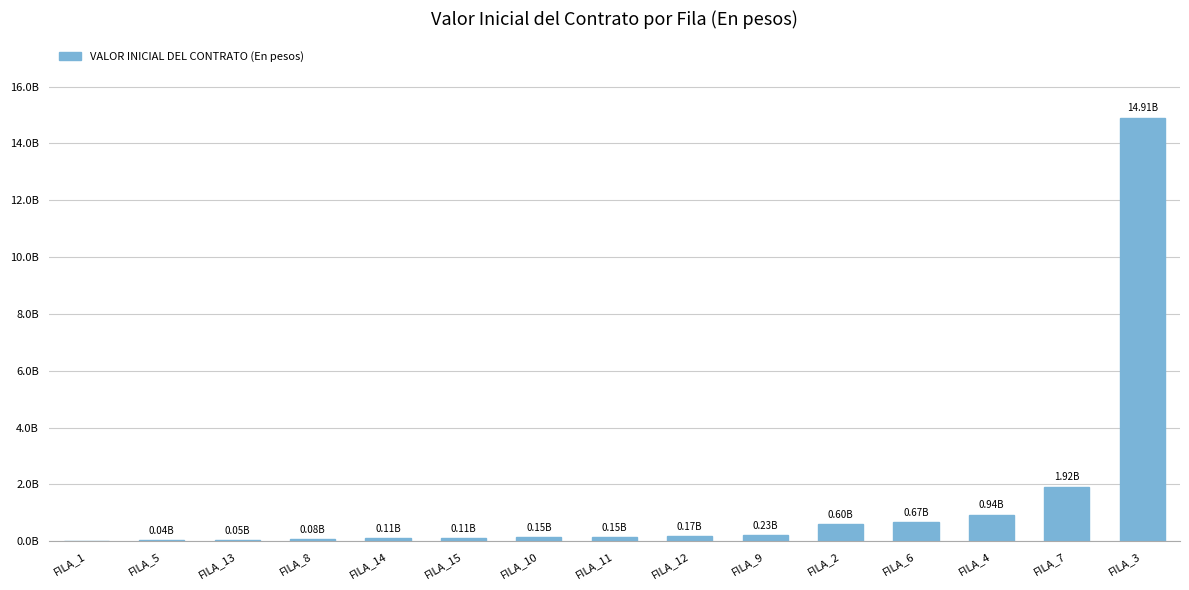

What is the sum of all values?

20142476982